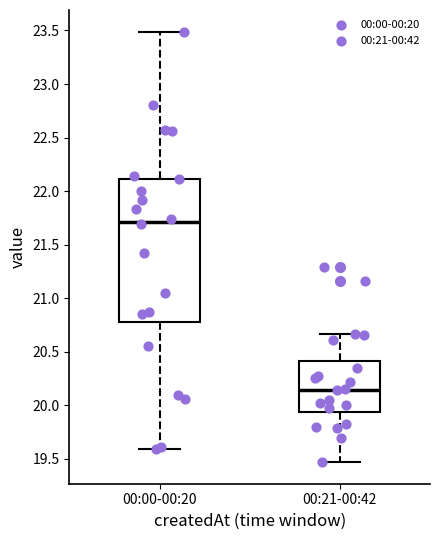

Reading left to right, transcribe this box plot: for each box, give where its median line is, the range the box spans, and where its two whiskers end, as read against the y-axis. The values are not printed on the chart, so give them approximately, as read against the axis.

00:00-00:20: median 21.70, box 20.80 to 22.10, whiskers 19.60 to 23.50
00:21-00:42: median 20.15, box 19.95 to 20.40, whiskers 19.45 to 20.65